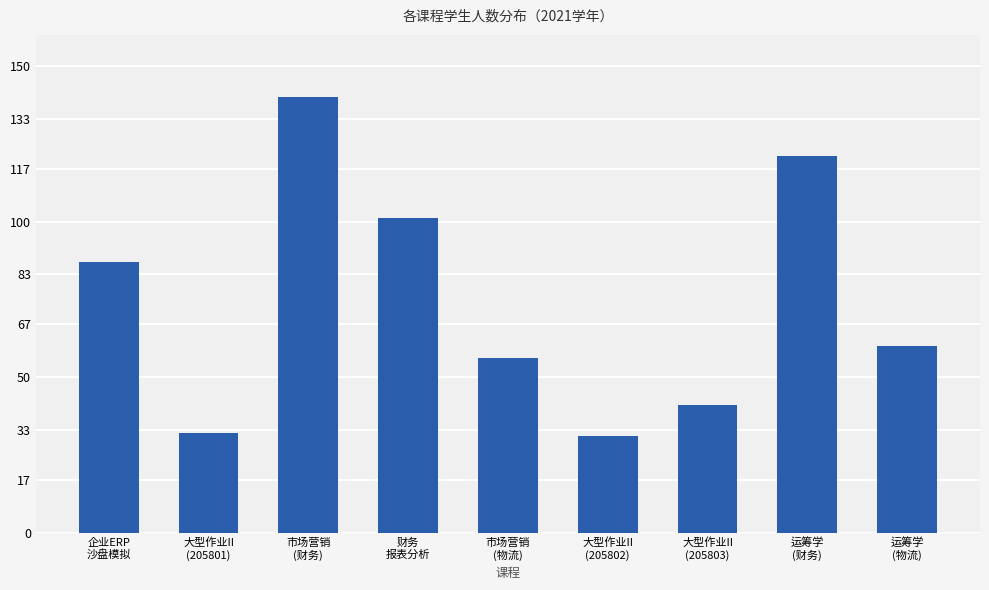

The value at 运筹学
(物流) is 107. True or false?

False